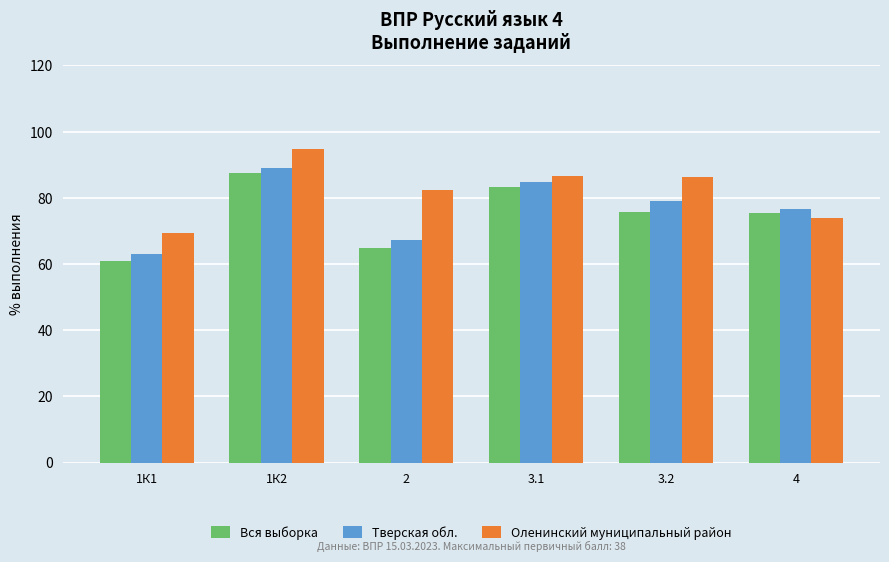

What are all the series names shown in the legend?

Вся выборка, Тверская обл., Оленинский муниципальный район